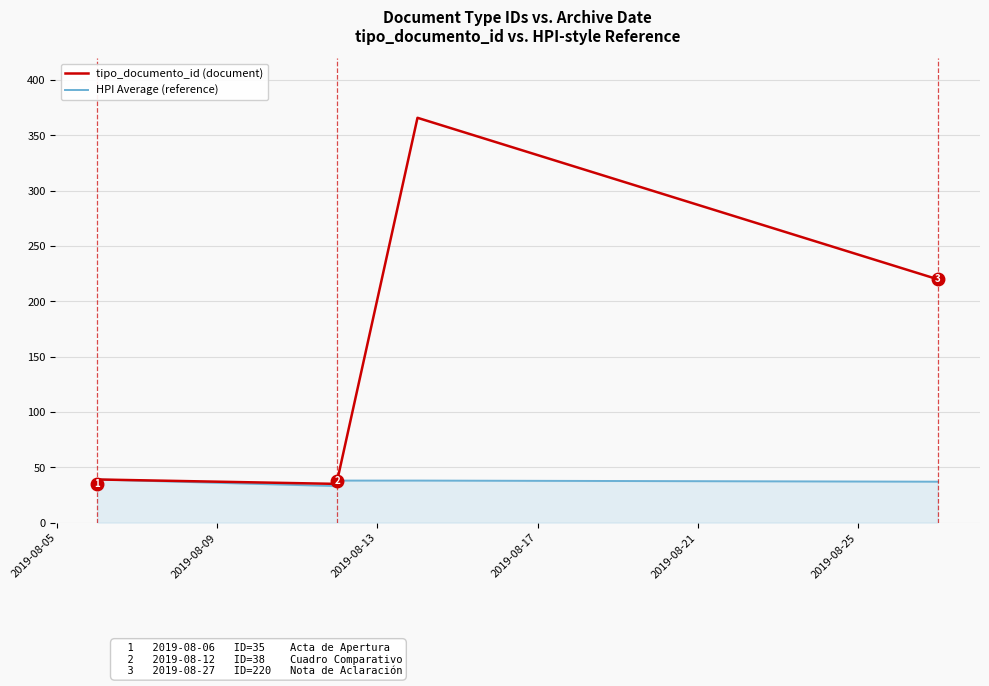

What are all the series names shown in the legend?

tipo_documento_id (document), HPI Average (reference)